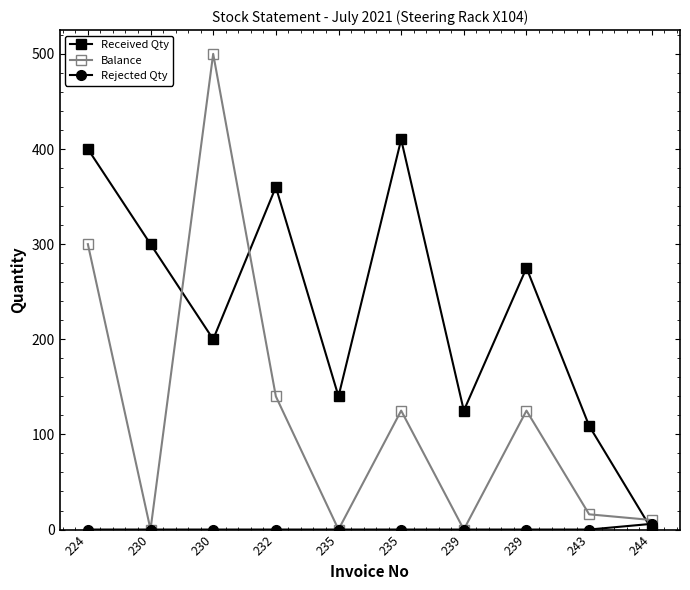

What is the total value across all series at 243?

125